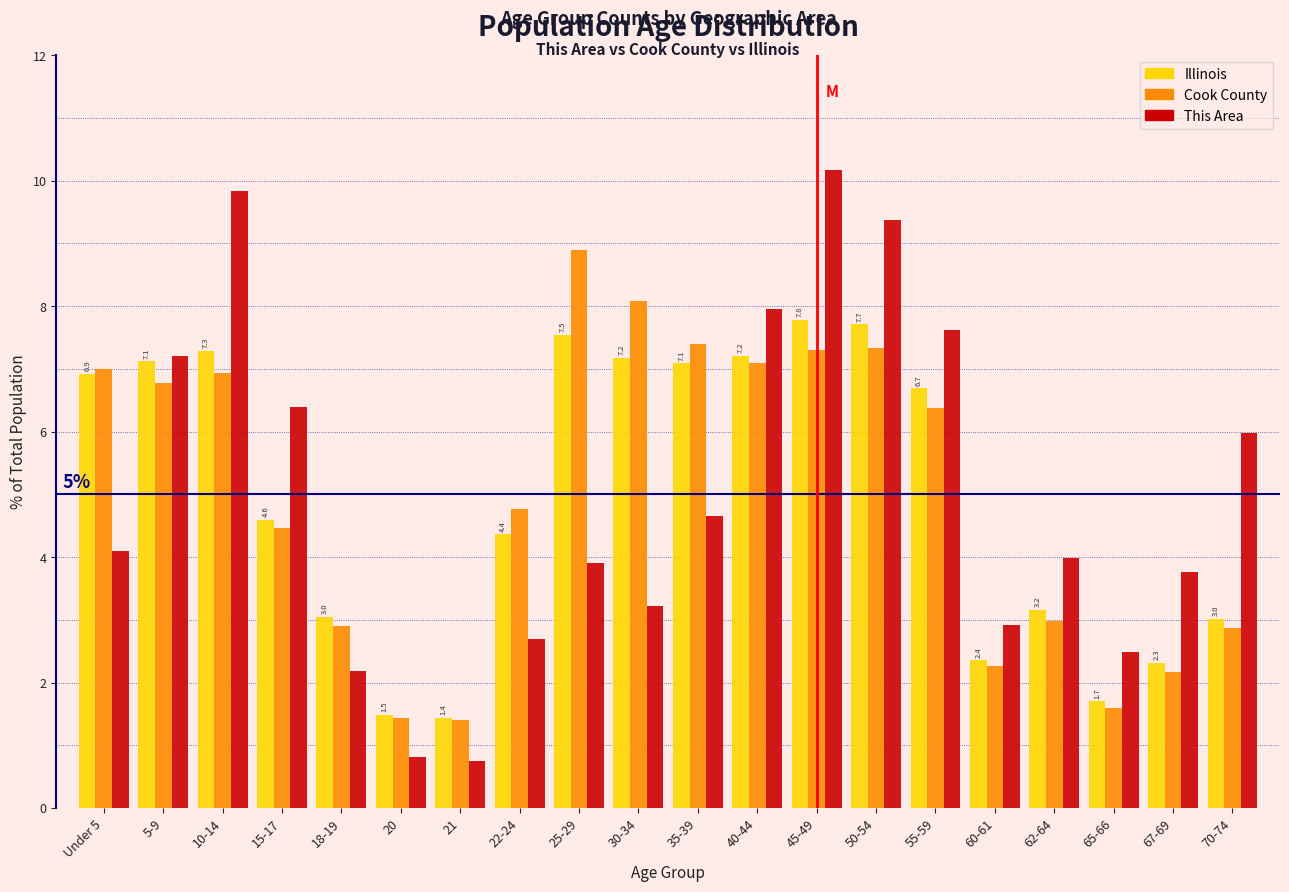

What is the average value of the This Area series?

5.0